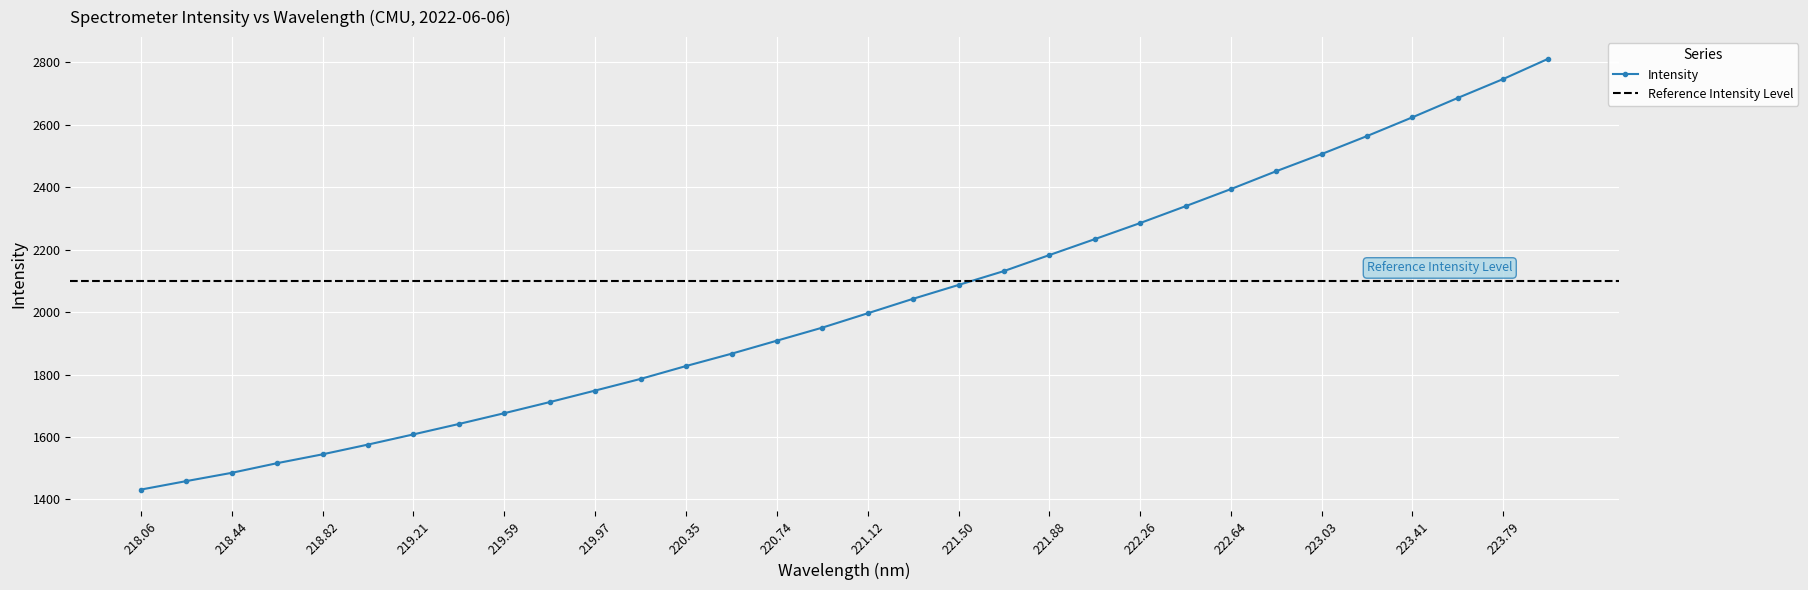

Is it true that Intensity equals 643.1 at 223.03?

False